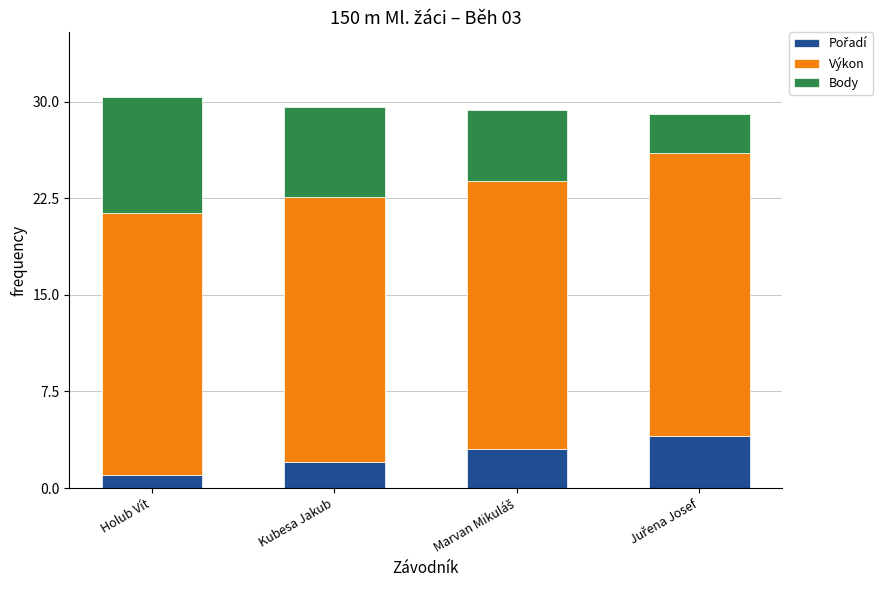

Are the bars grouped side by side (vs. stacked)?

No